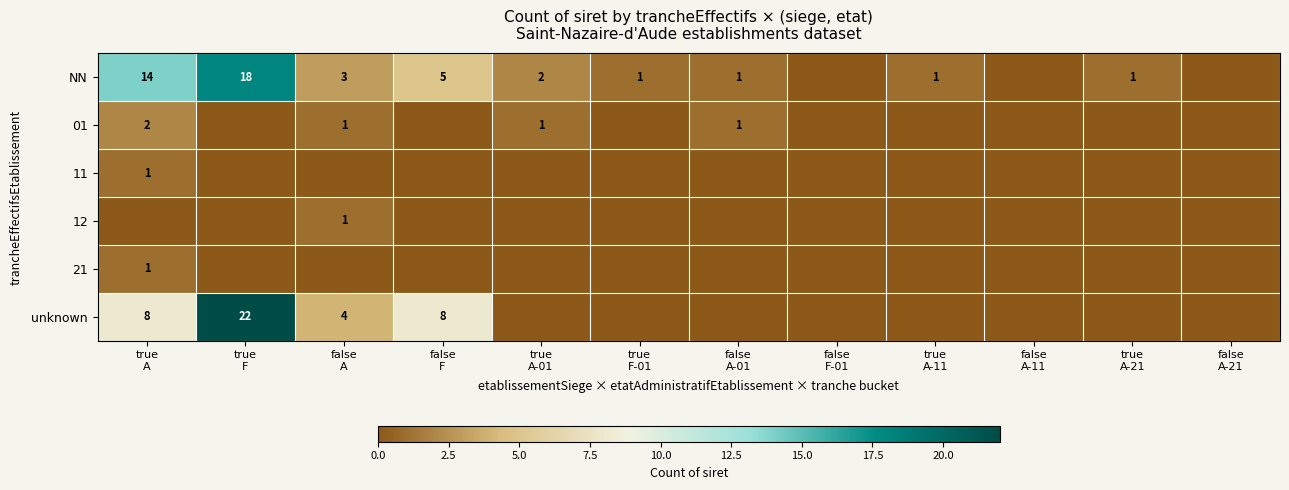

Which has a higher value, false
A or true
F-01?

false
A